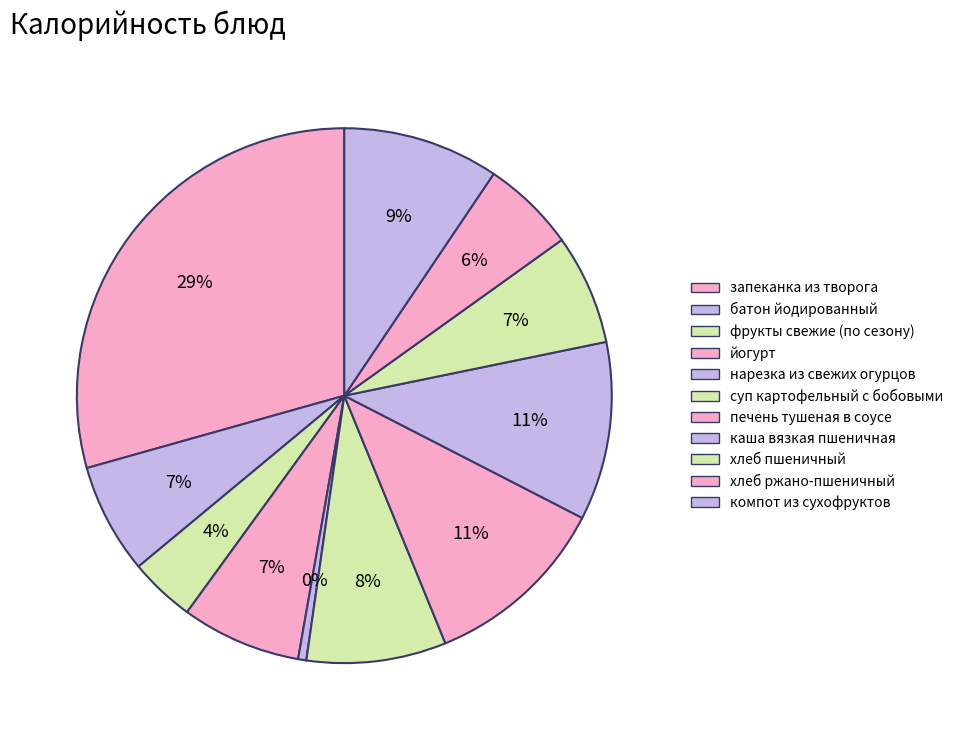

Count the number of slices in the pie.

11